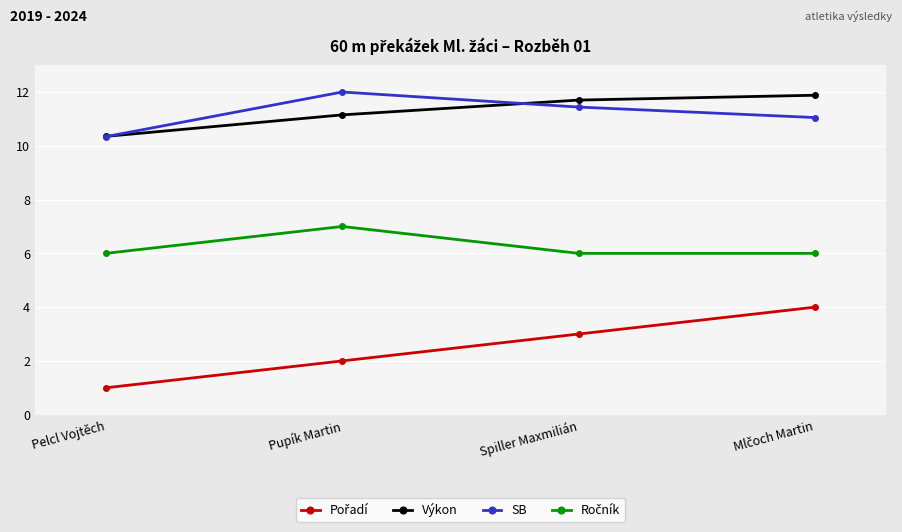

Is it true that Výkon equals 16.3 at Spiller Maxmilián?

False